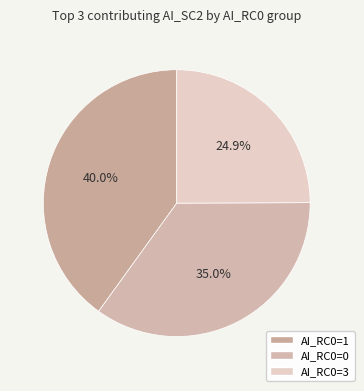

How many slices are in this pie chart?

3